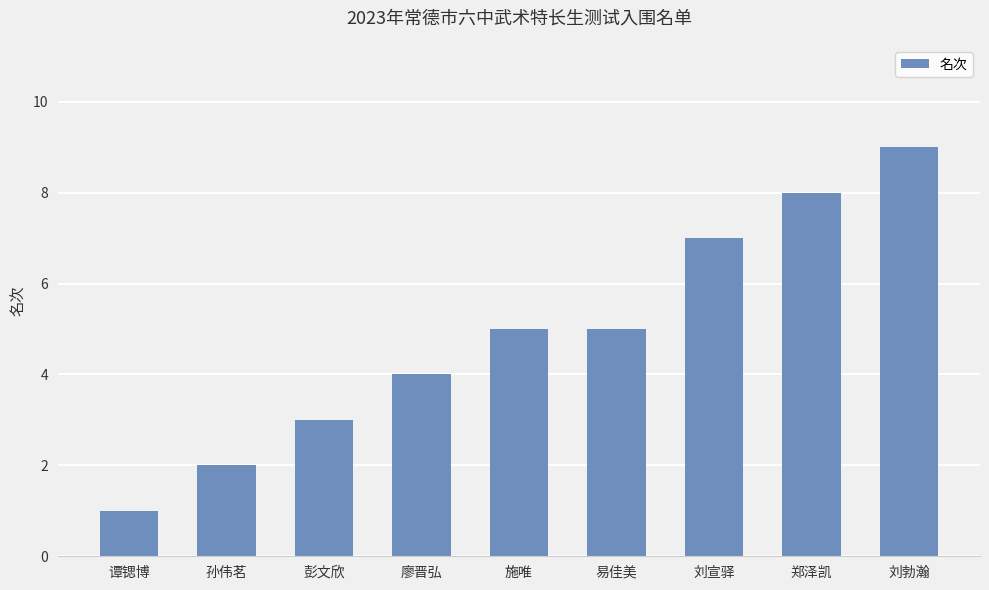

What is the minimum value shown in the chart?

1